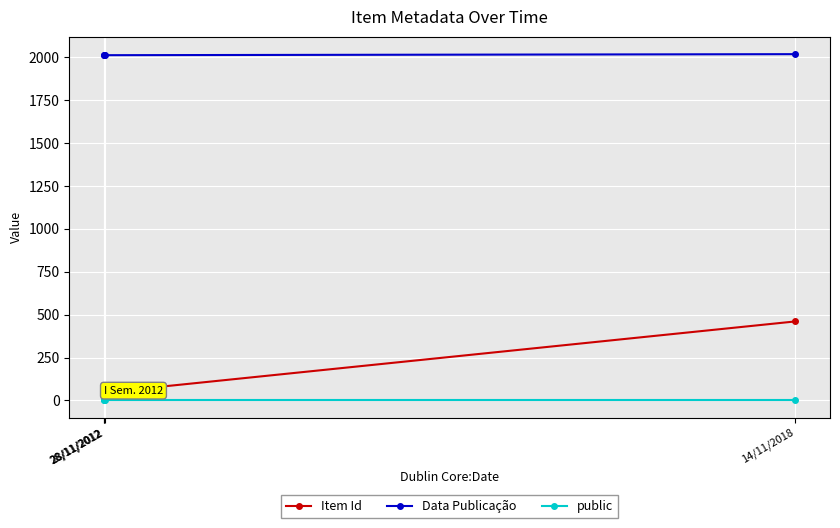

At how many categories does at least one series exceed 943?

4